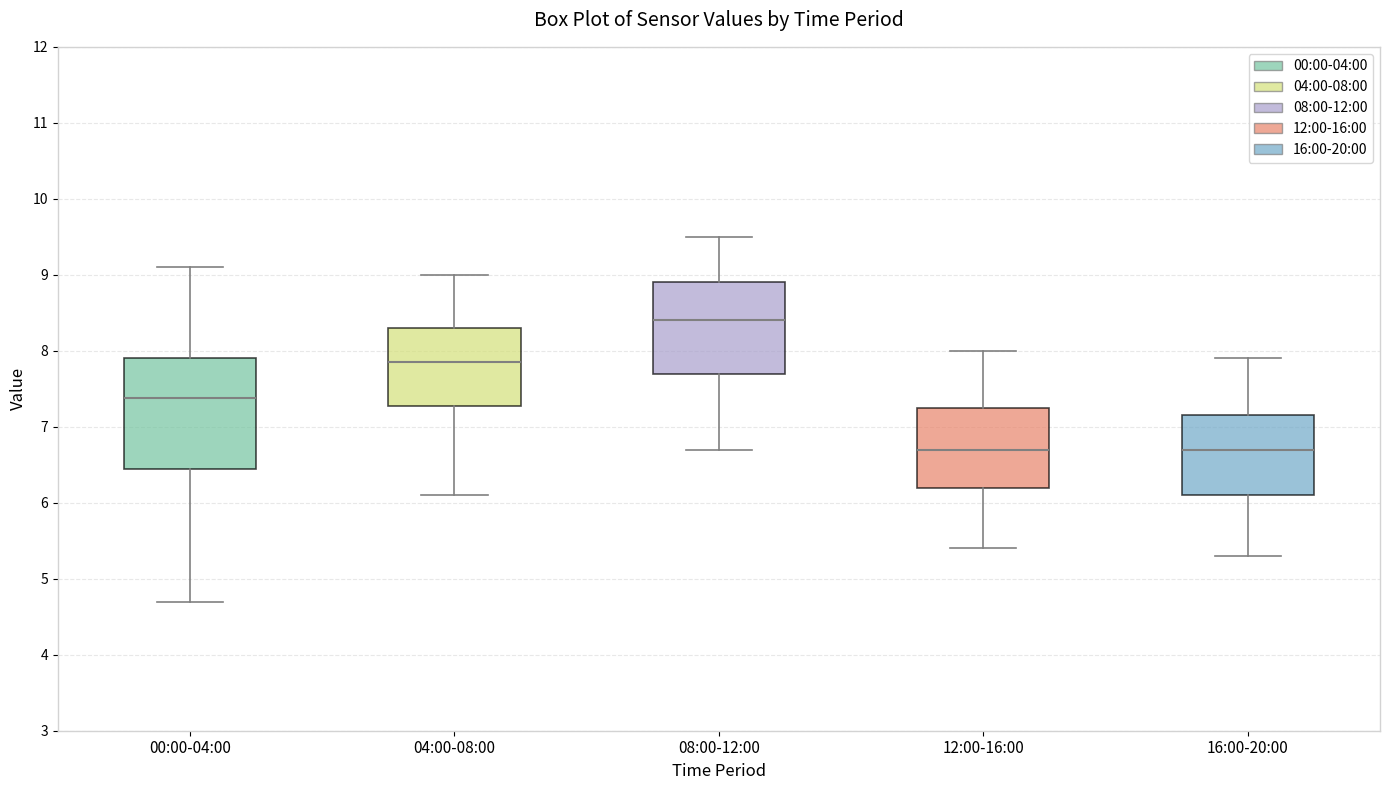

Reading left to right, read every box against the y-axis: the position of its median line, the range the box covers, and the ends of its whiskers. The values are not printed on the chart, so give them approximately, as read against the axis.

00:00-04:00: median 7.4, box 6.4 to 7.9, whiskers 4.7 to 9.1
04:00-08:00: median 7.9, box 7.3 to 8.3, whiskers 6.1 to 9.0
08:00-12:00: median 8.4, box 7.7 to 8.9, whiskers 6.7 to 9.5
12:00-16:00: median 6.7, box 6.2 to 7.3, whiskers 5.4 to 8.0
16:00-20:00: median 6.7, box 6.1 to 7.2, whiskers 5.3 to 7.9